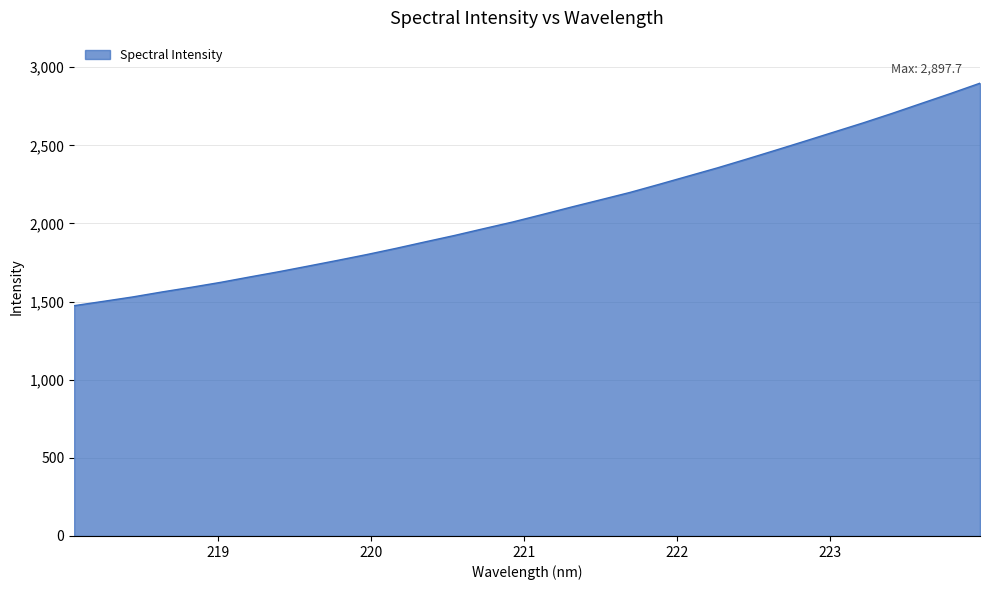

What is the difference between the maximum and minimum values?

1423.8